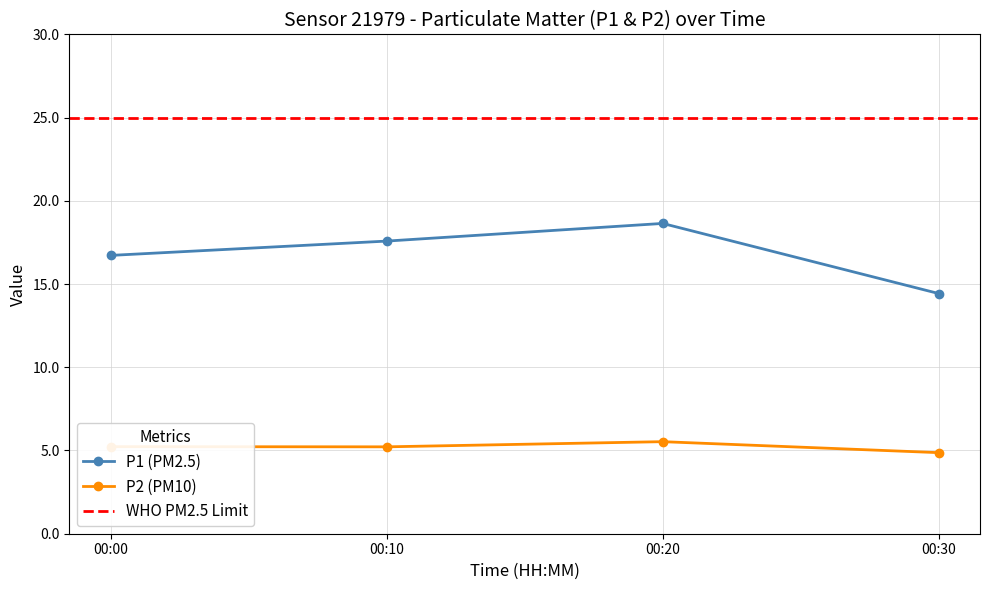

List the labels in order of P1 (PM2.5) value, largest first.

00:20, 00:10, 00:00, 00:30